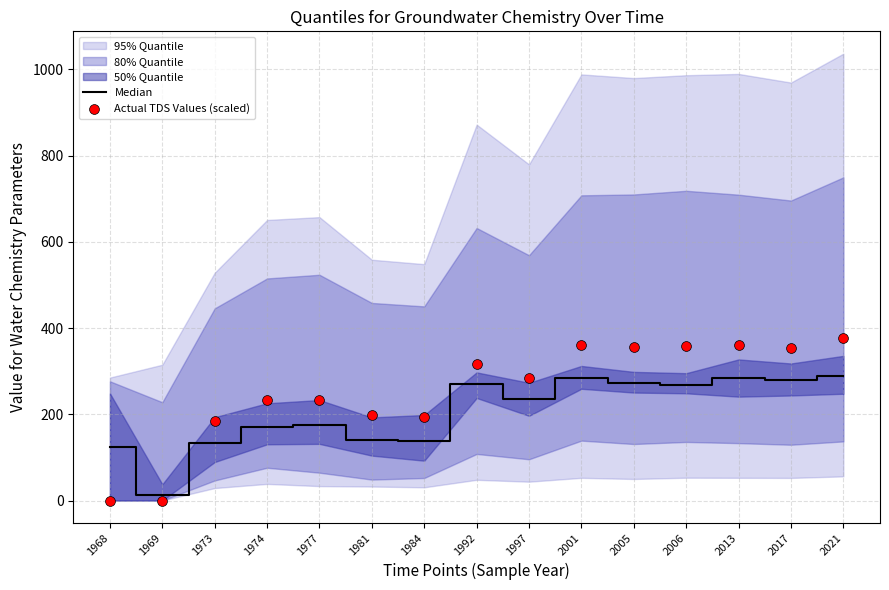

Which series has the largest total across all categories?

Actual TDS Values (scaled)